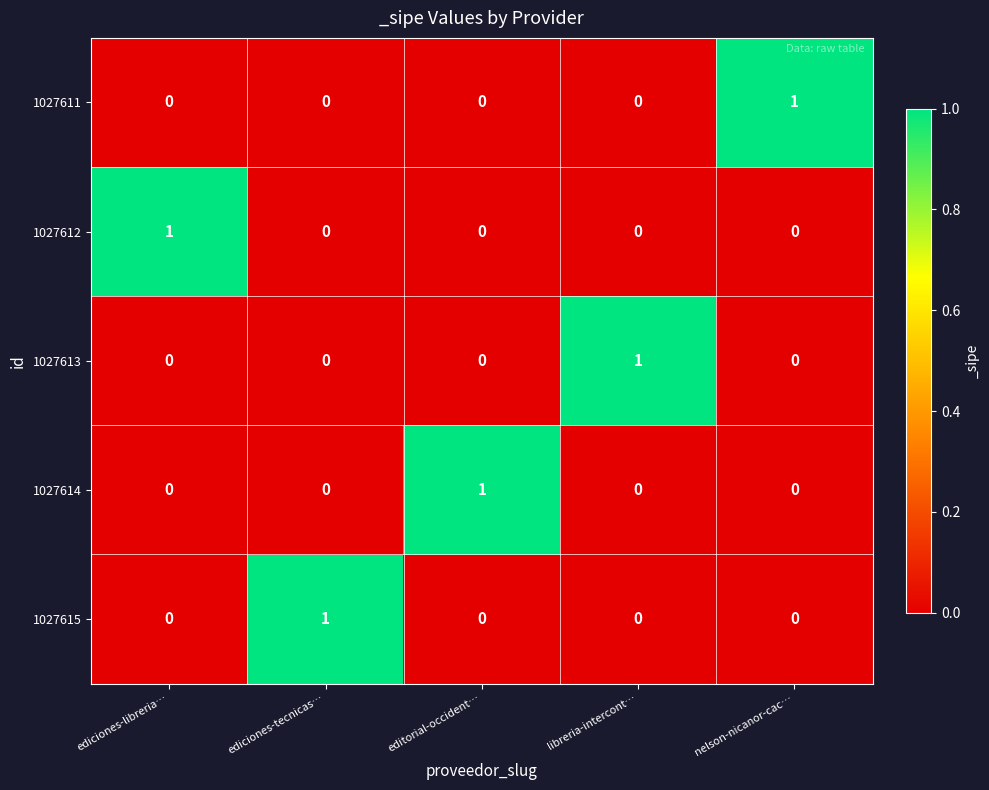

Is it true that 1027614 equals 0 at nelson-nicanor-cac…?

True